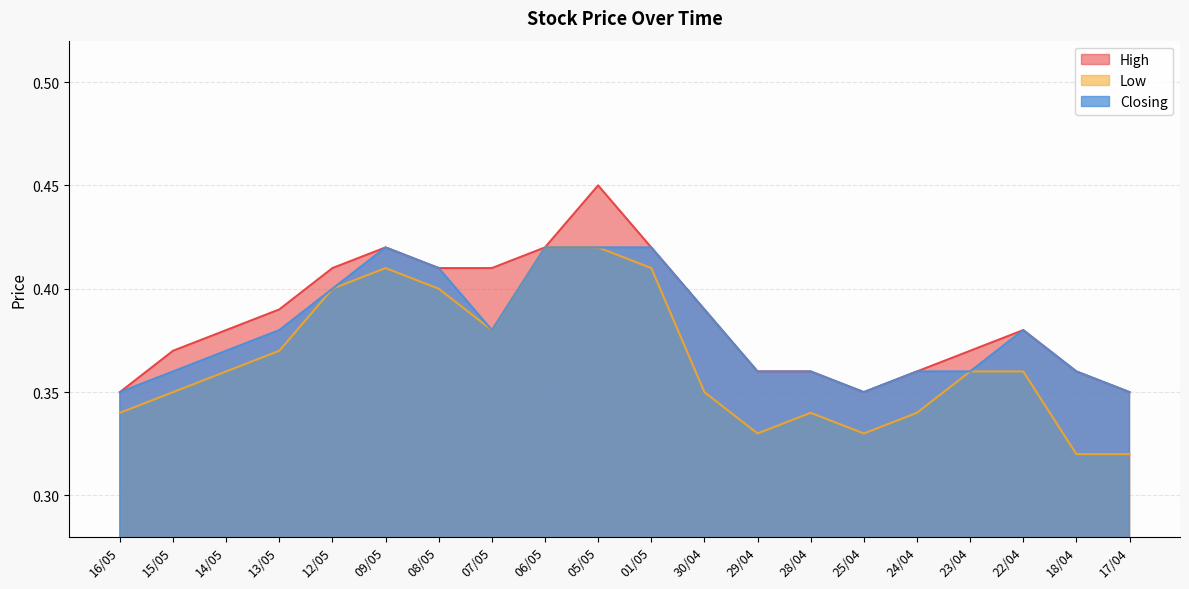

Is the value of High at 30/04 greater than the value of Low at 17/04?

Yes